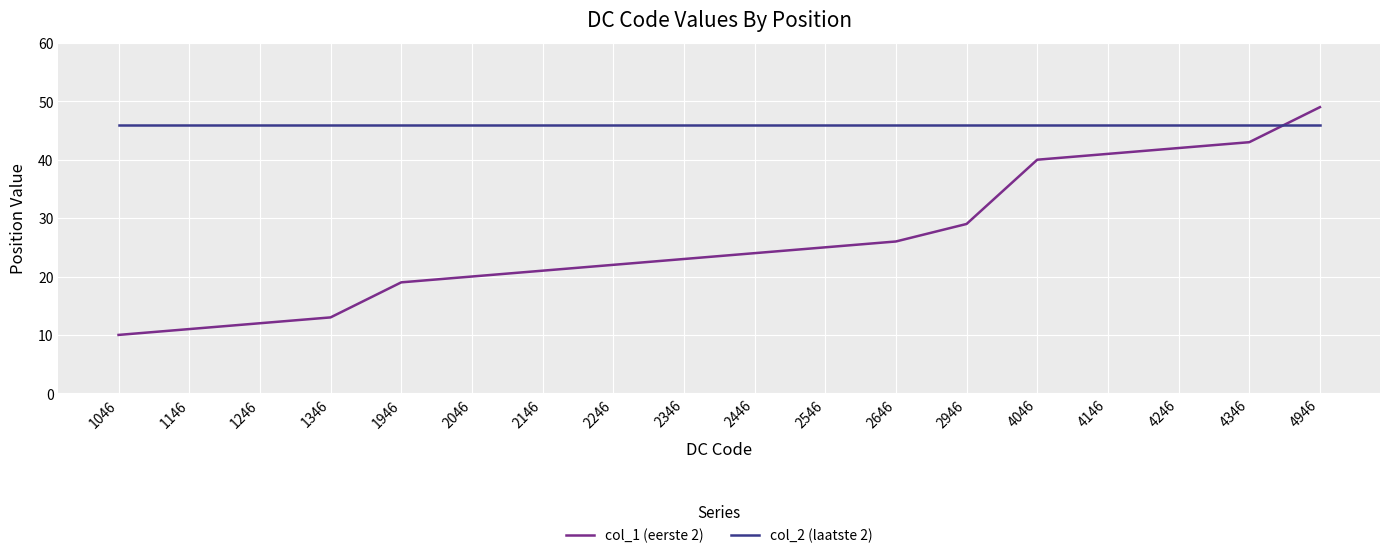

True or false: col_1 (eerste 2) has a value of 22 at 2246.

True